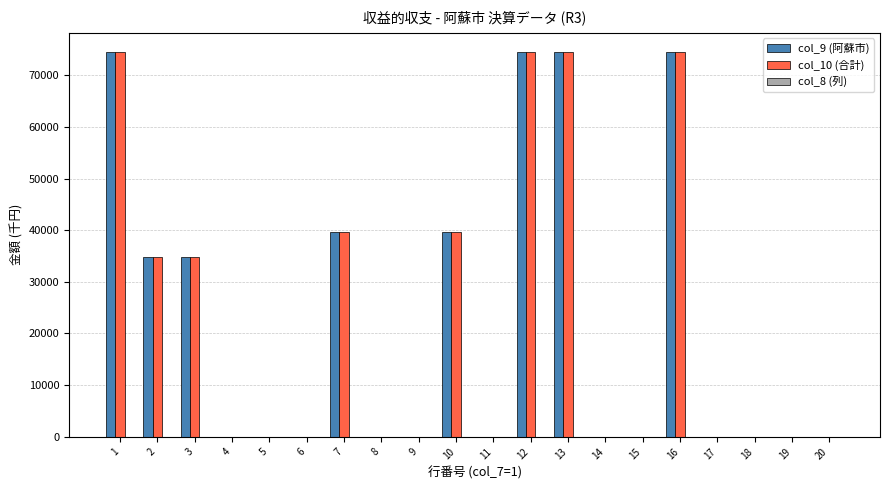

List the labels in order of col_9 (阿蘇市) value, largest first.

1, 12, 13, 16, 7, 10, 2, 3, 4, 5, 6, 8, 9, 11, 14, 15, 17, 18, 19, 20